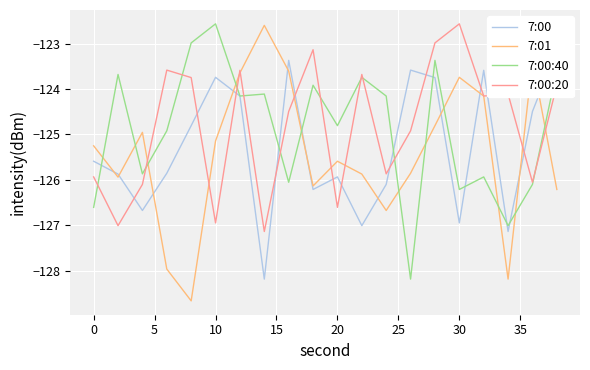

How many intersections are there between 7:00:40 and 7:01?

11